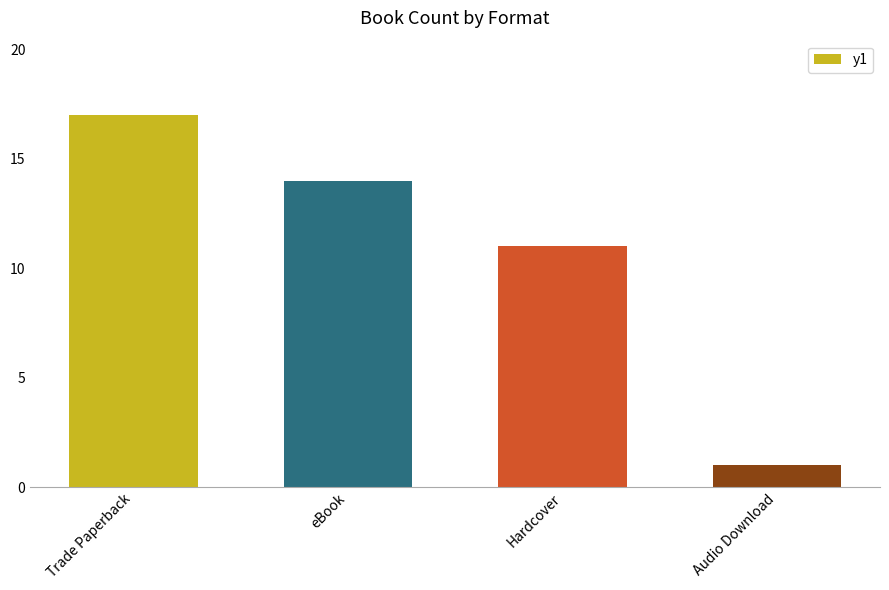

At which category does the chart reach its minimum across all series?

Audio Download